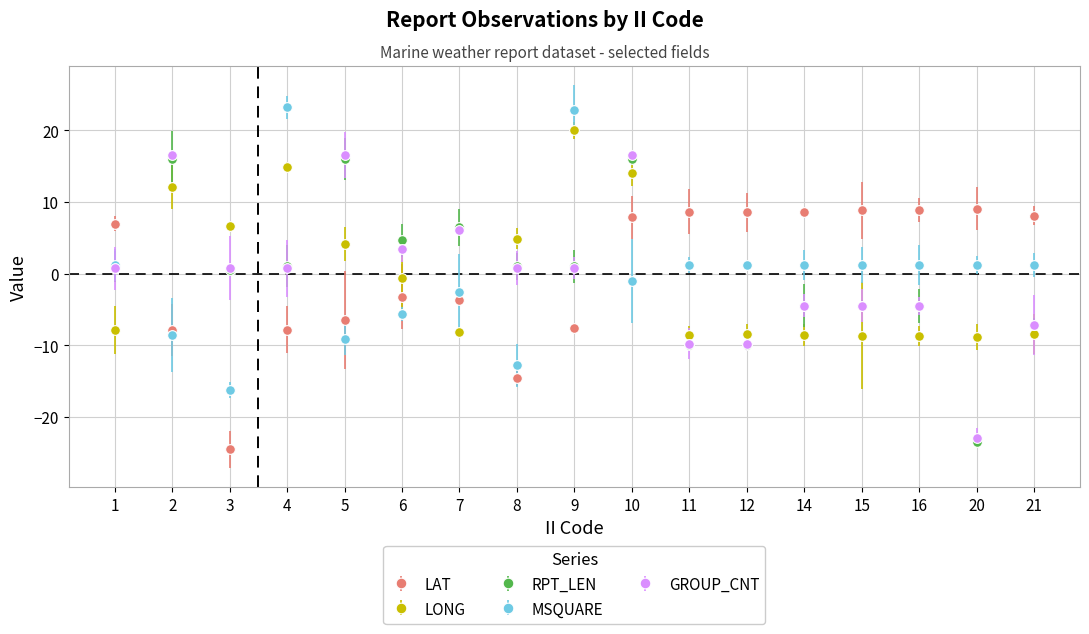

Is it true that GROUP_CNT equals -22.9 at 20?

True